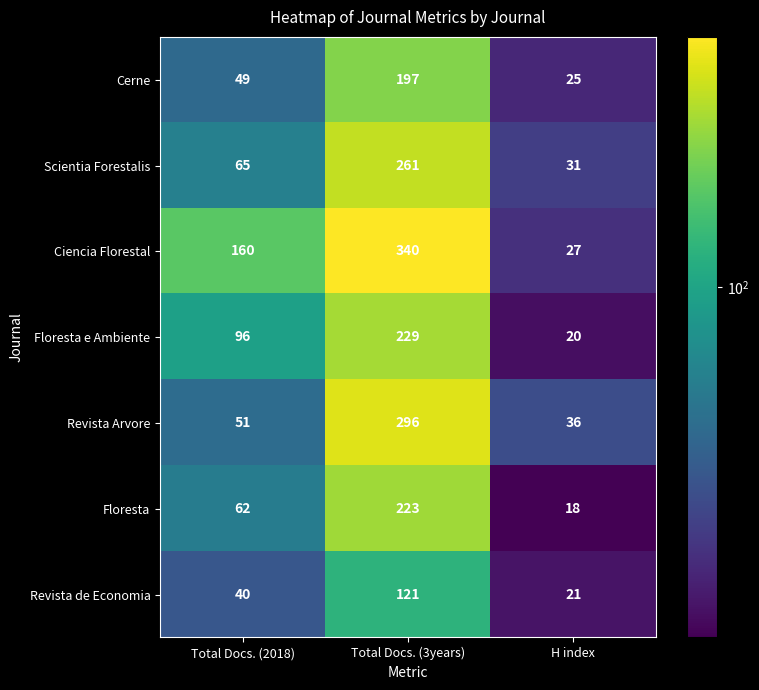

What is the difference between the maximum and second lowest values in the Revista Arvore series?

245